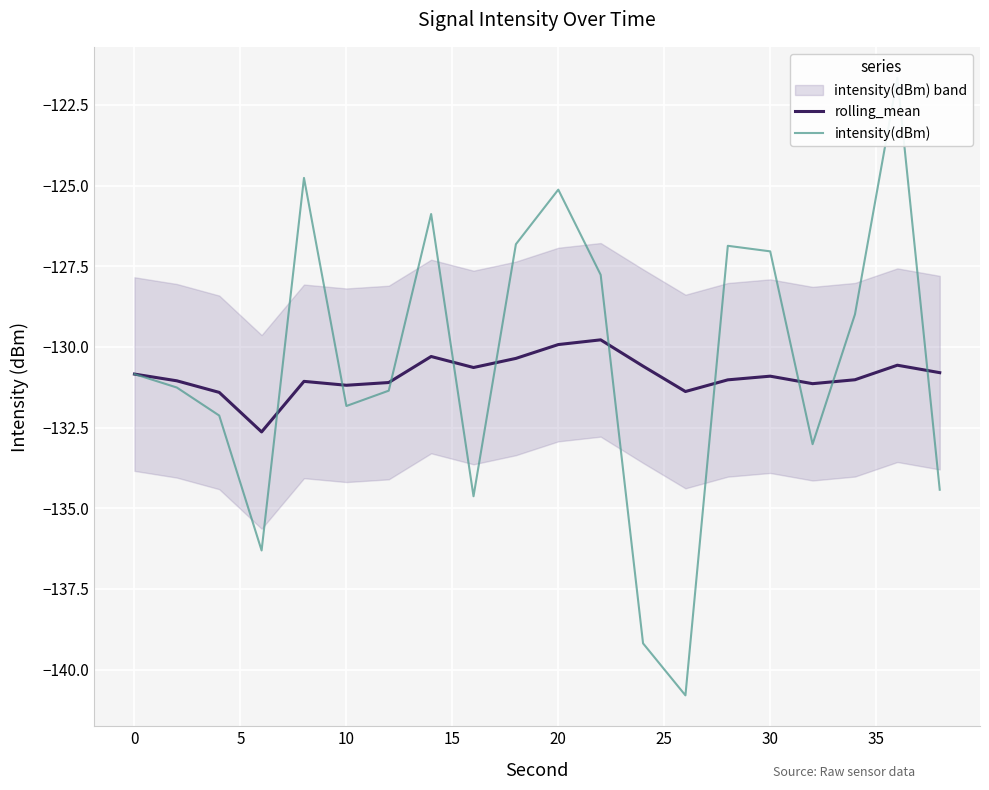

At how many categories does at least one series exceed -129?

9